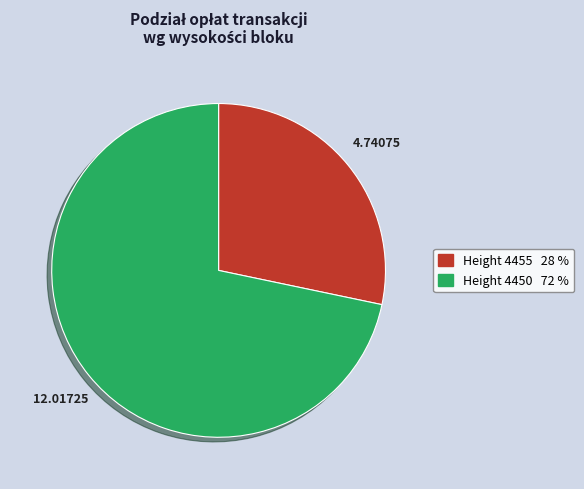

Is there a majority slice in this chart?

Yes